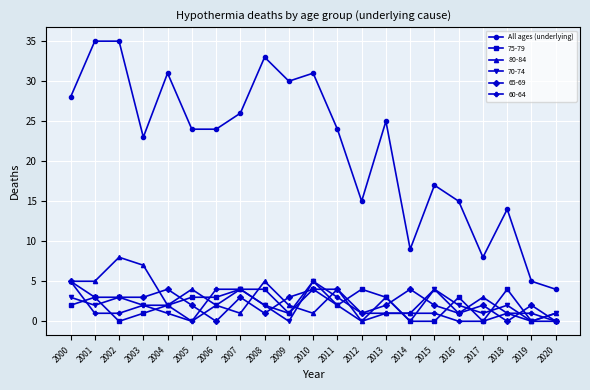

Count the number of categories in the chart.

21